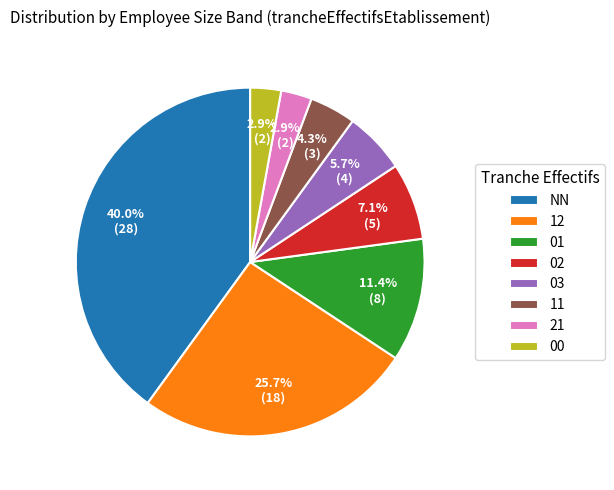

How much of the chart is everything except NN?

60.0%